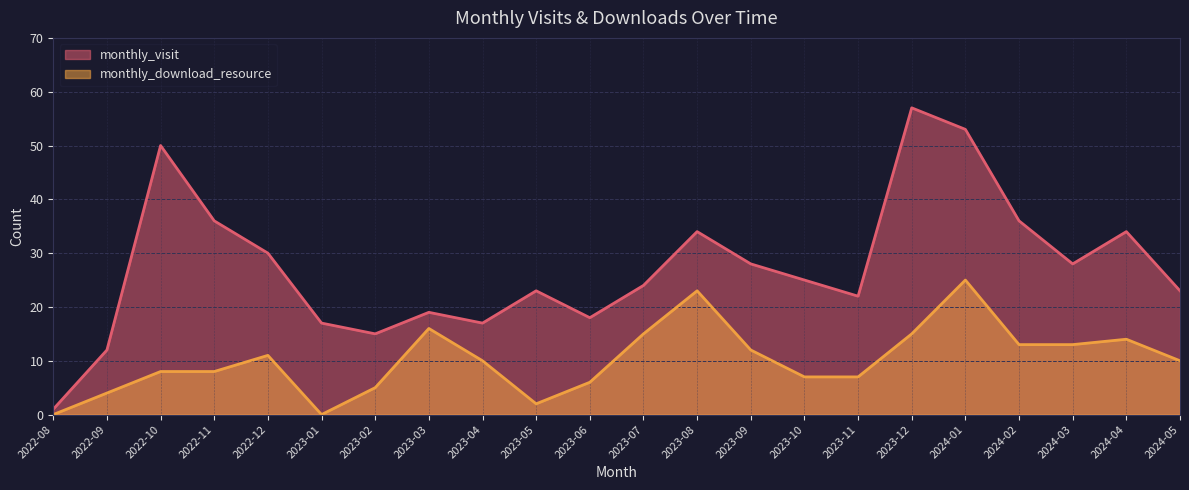

How many distinct data groups are displayed?

2